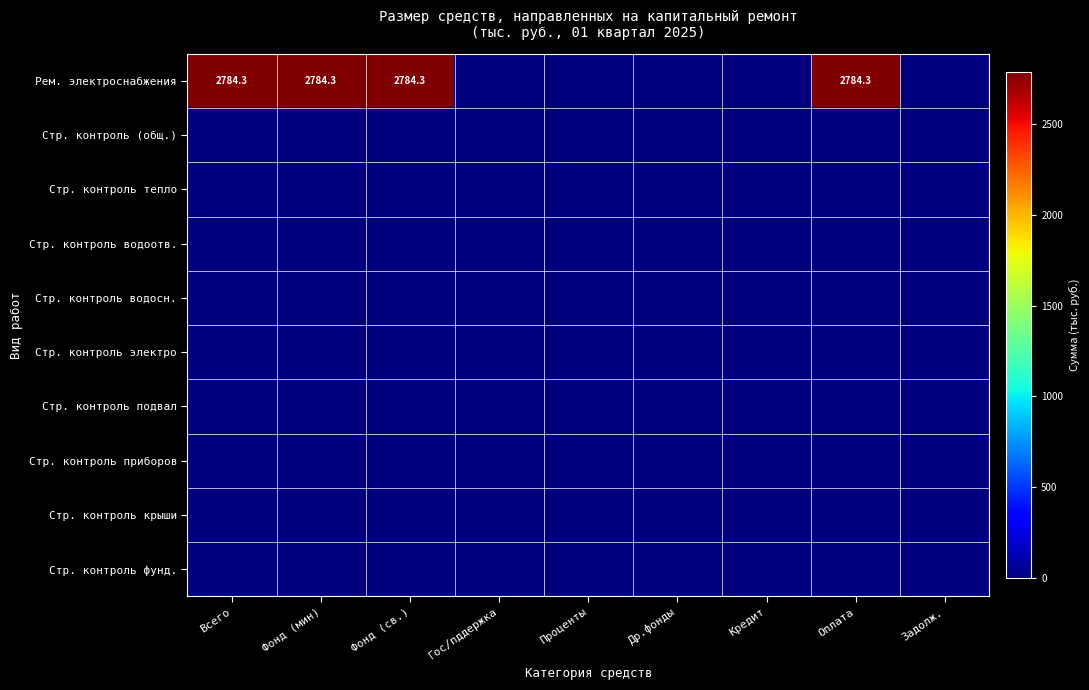

At which category is the sum across all series the highest?

Всего